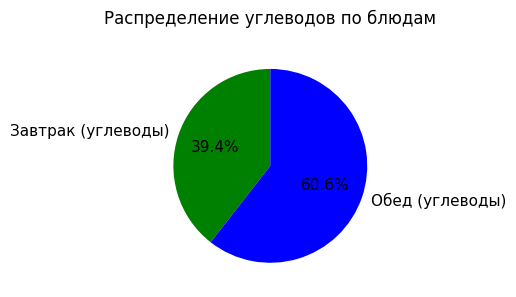

Which category accounts for the majority?

Обед (углеводы)